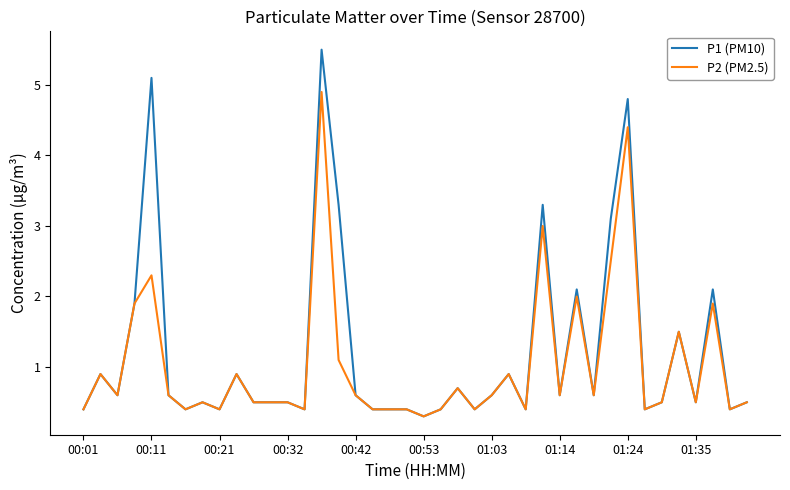

What is the lowest value of the P2 (PM2.5) series?

0.3